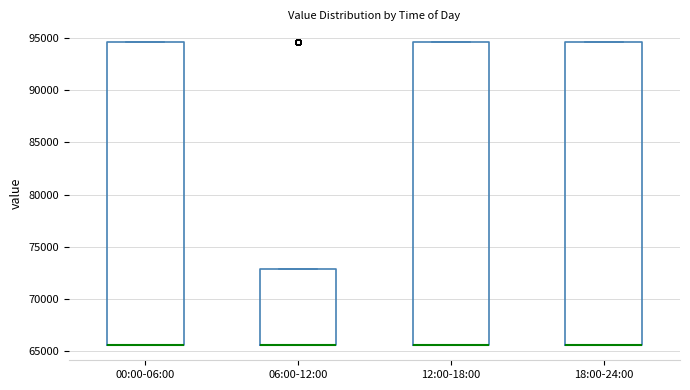

Where is the lower edge of the box for 00:00-06:00 on the y-axis? The values are not printed on the chart, so give them approximately, as read against the axis.

65500